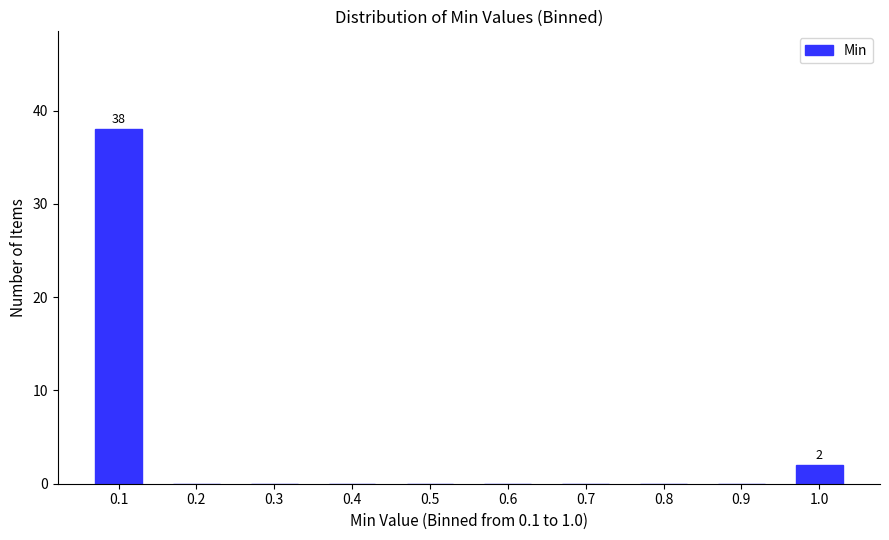

Reading right to left, transcribe all the data shown in this chart.

1.0=2	0.9=0	0.8=0	0.7=0	0.6=0	0.5=0	0.4=0	0.3=0	0.2=0	0.1=38